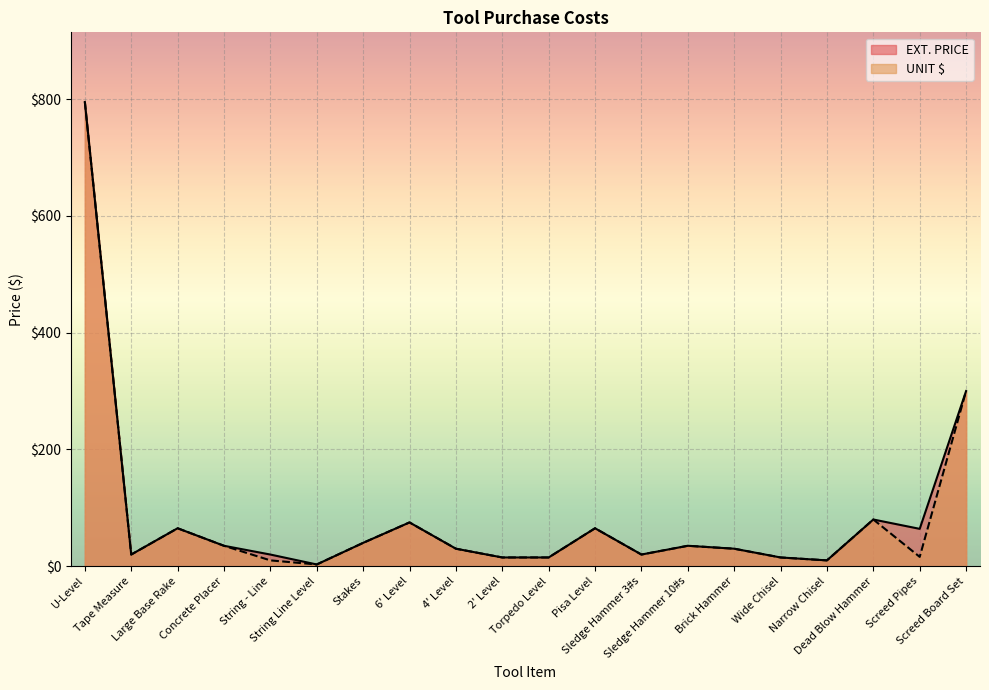

True or false: UNIT $ has a value of 300 at Screed Board Set.

True